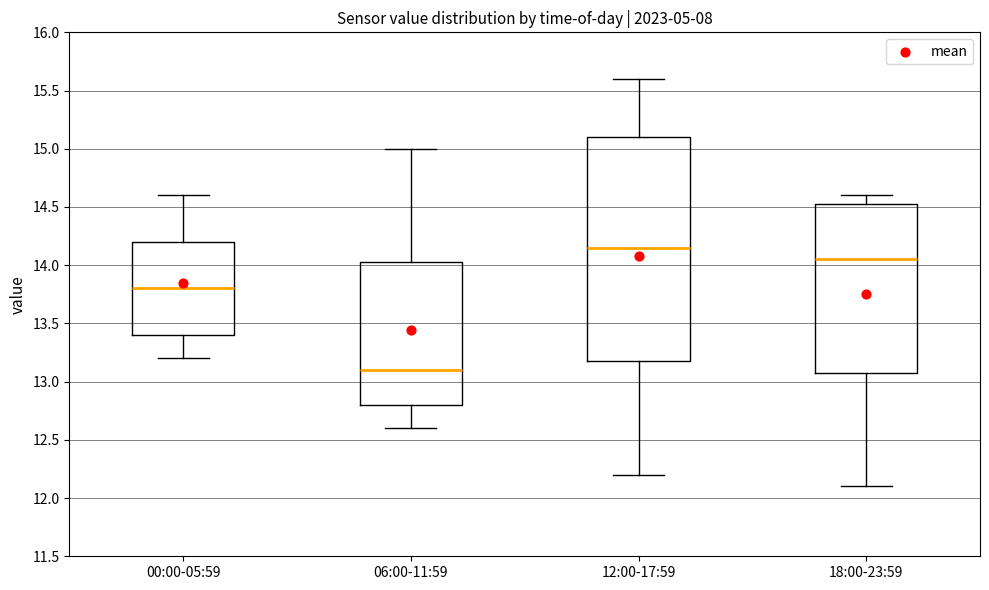

Where does the upper whisker of the box for 06:00-11:59 end on the y-axis? The values are not printed on the chart, so give them approximately, as read against the axis.

15.00